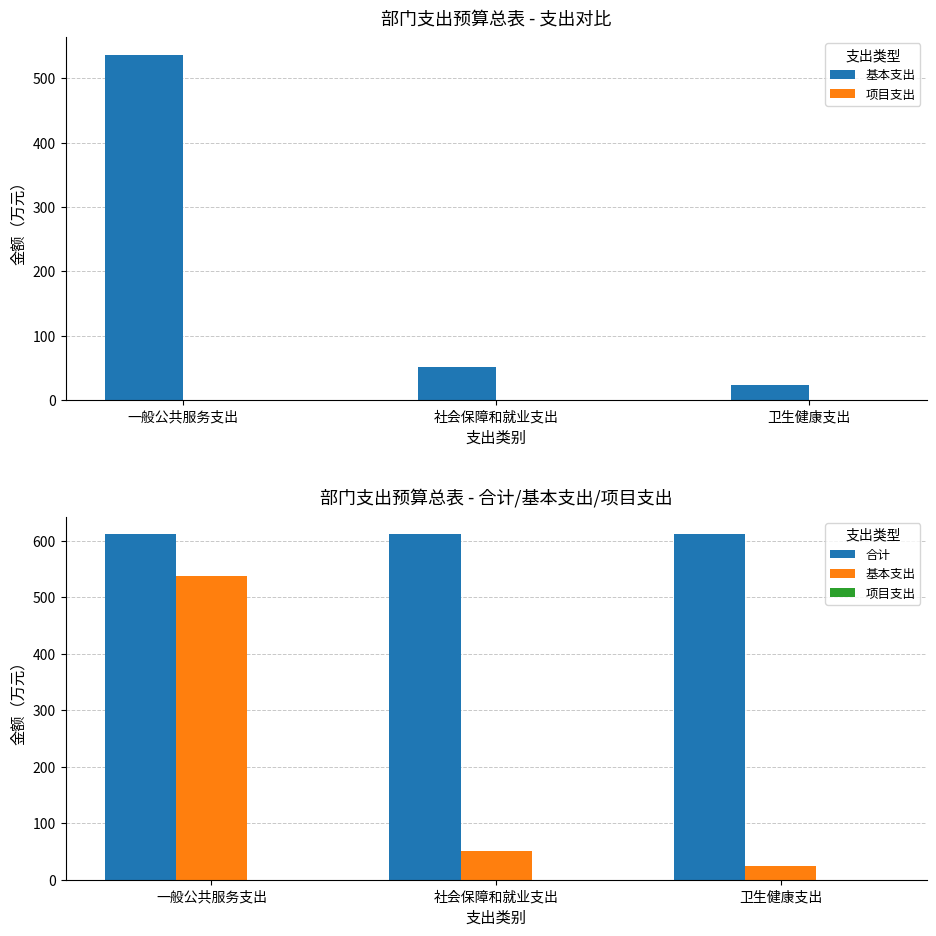

What is the label of the 1st bar from the right?

卫生健康支出